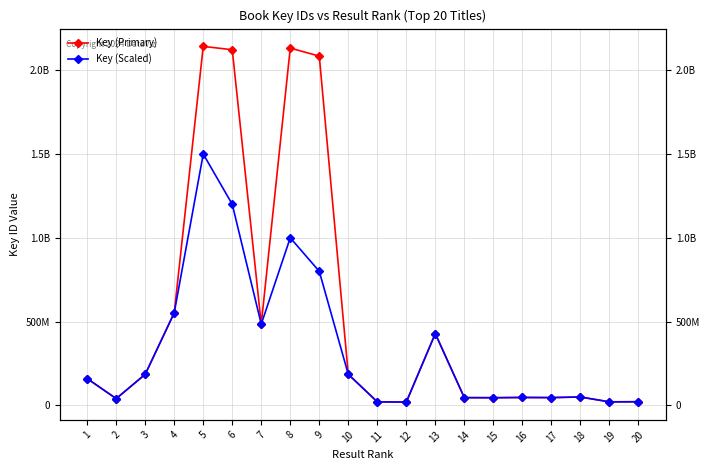

What is the difference between the Key (Primary) values at 7 and 1?

325143912